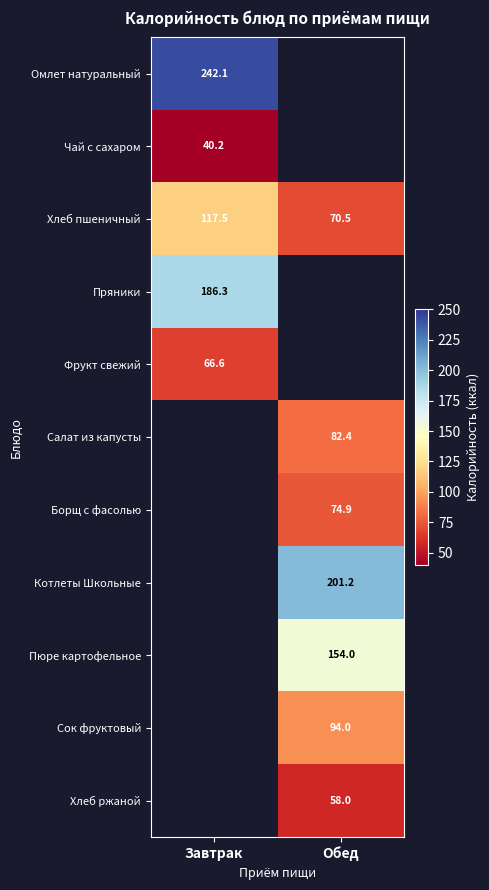

Is the value of Хлеб пшеничный at Завтрак greater than the value of Салат из капусты at Обед?

Yes